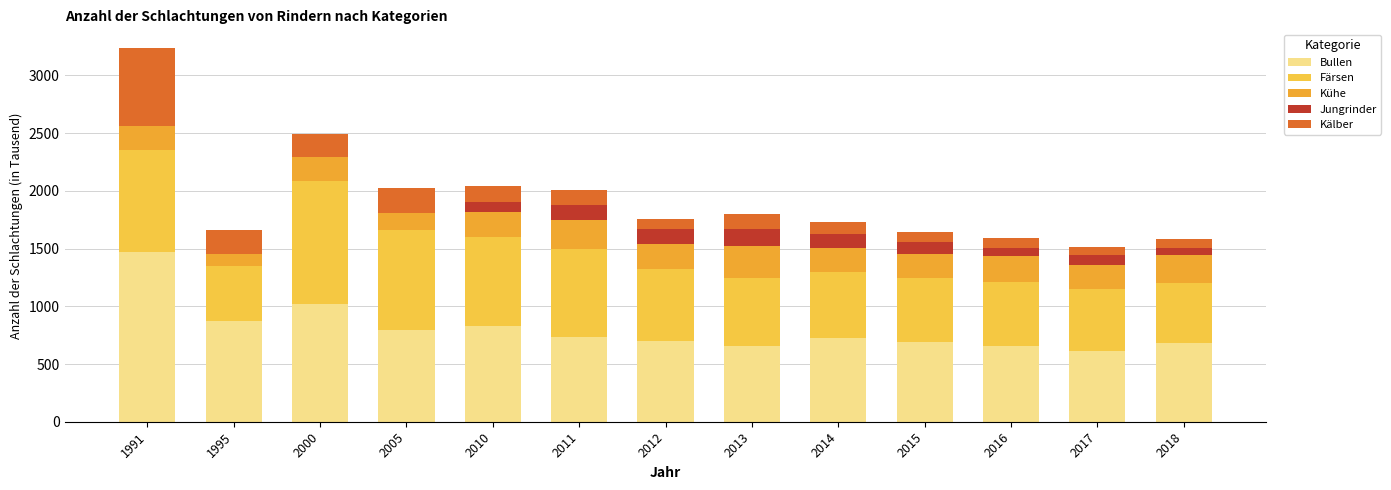

True or false: Kühe has a value of 356 at 2016.

False